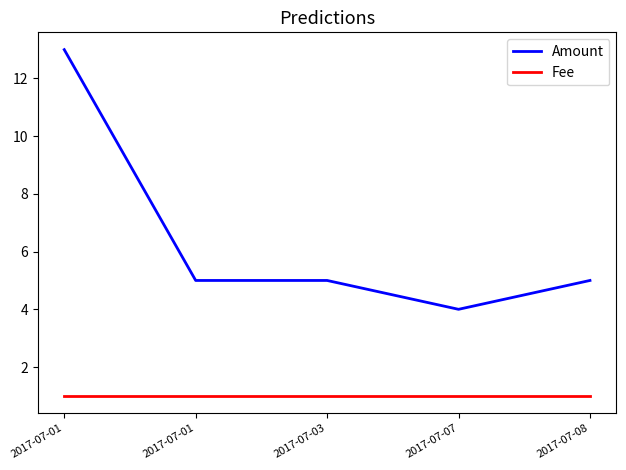

True or false: Fee and Amount intersect in this chart.

False